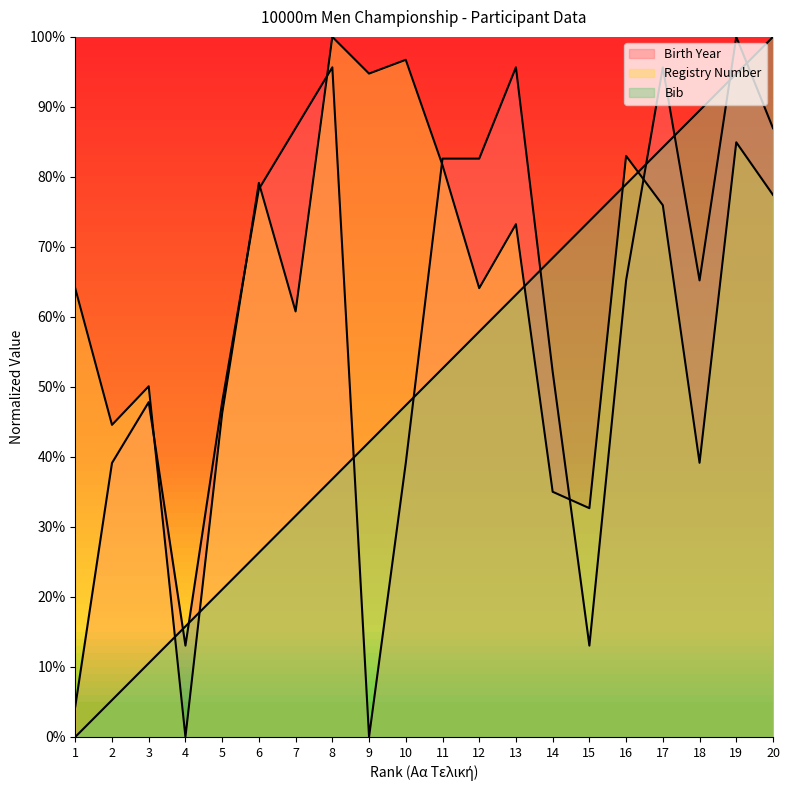

At how many categories does at least one series exceed 0?

20